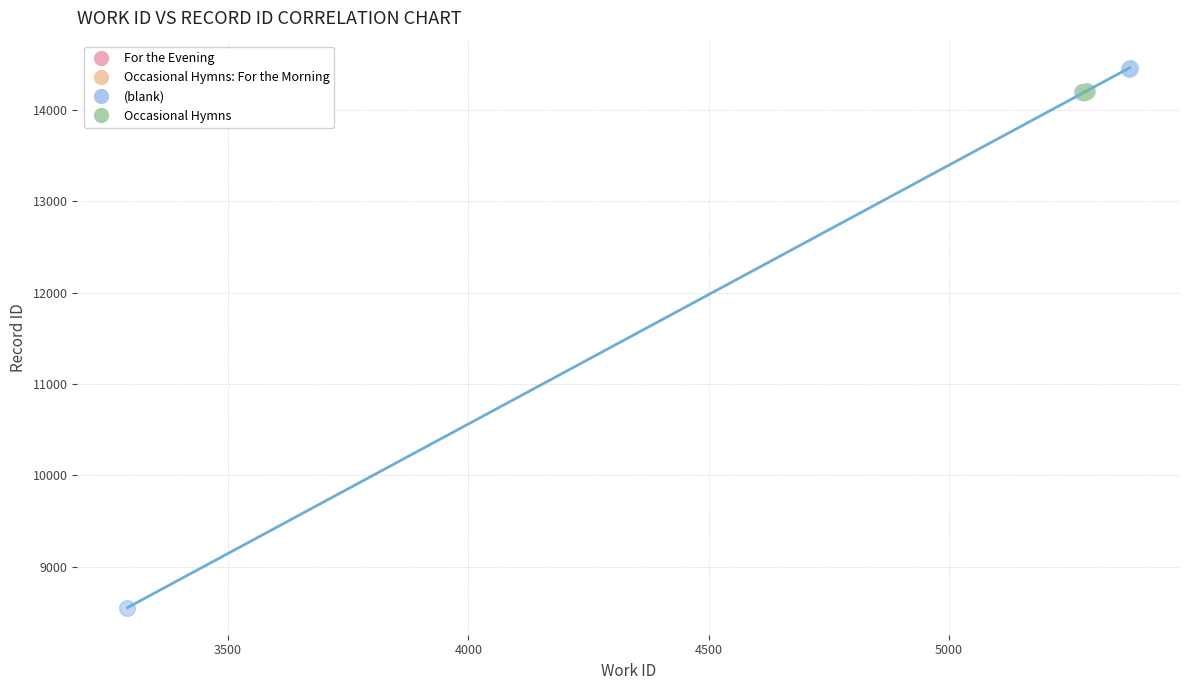

What are all the series names shown in the legend?

Occasional Hymns, Occasional Hymns: For the Morning, For the Evening, (blank)